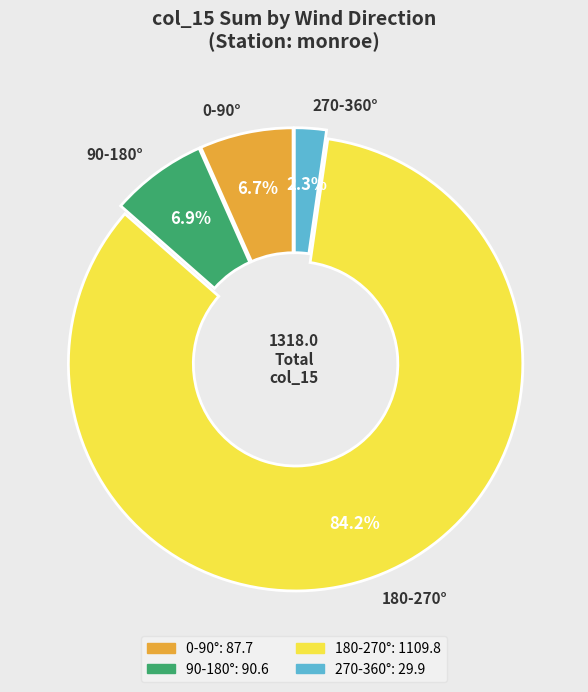

What percentage is NOT represented by 270-360°?

97.7%